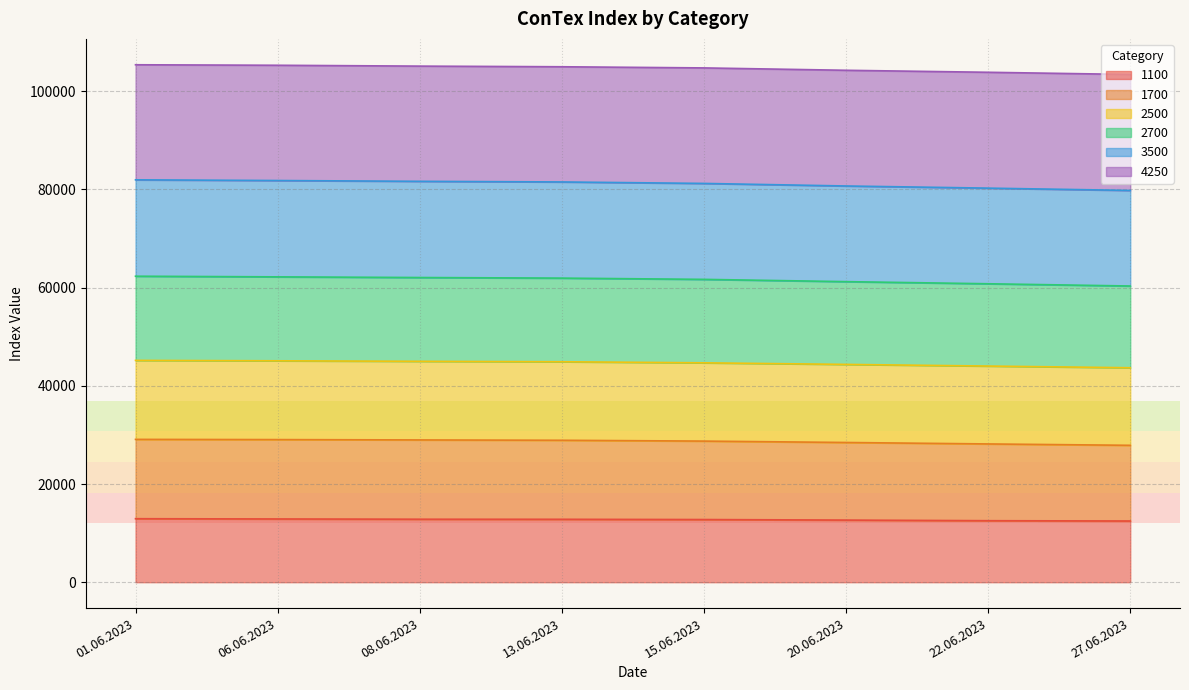

True or false: 1700 and 2700 intersect in this chart.

False